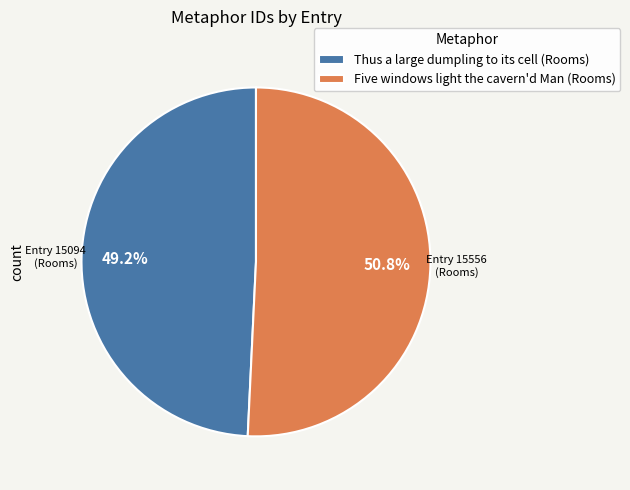

Rank the categories by value from lowest to highest.

Thus a large dumpling to its cell (Rooms), Five windows light the cavern'd Man (Rooms)